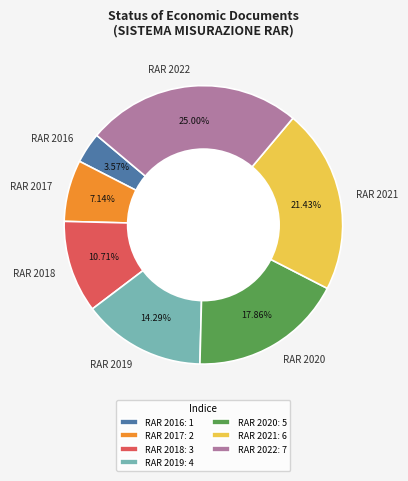

To the nearest percent, what is the combined percentage of RAR 2020 and RAR 2021?

39%